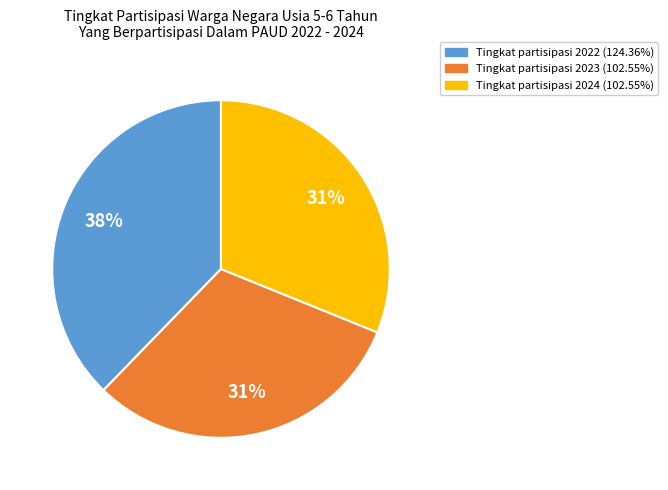

How many slices are in this pie chart?

3